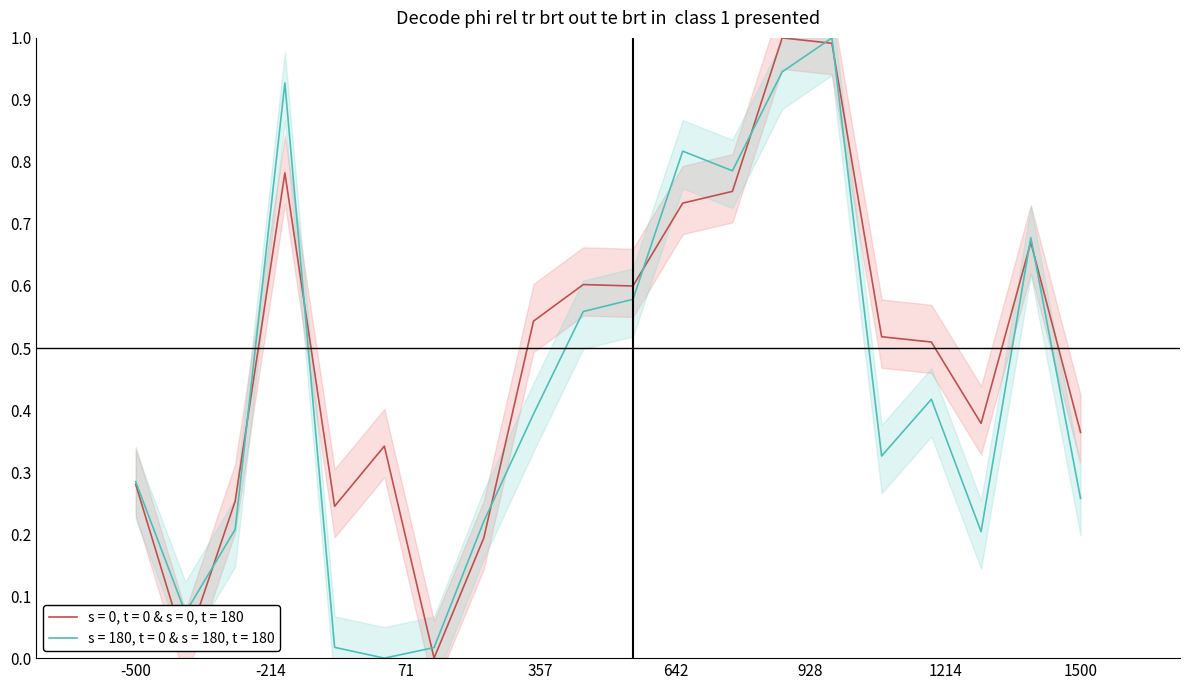

At how many categories does at least one series exceed 0?

20